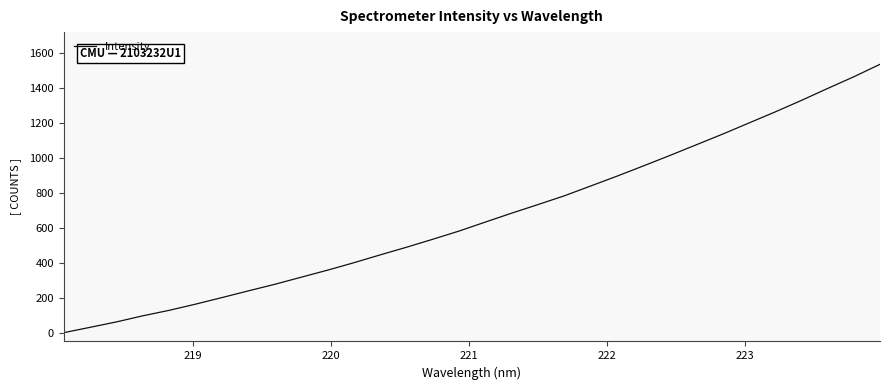

What is the greatest value displayed?

1534.5